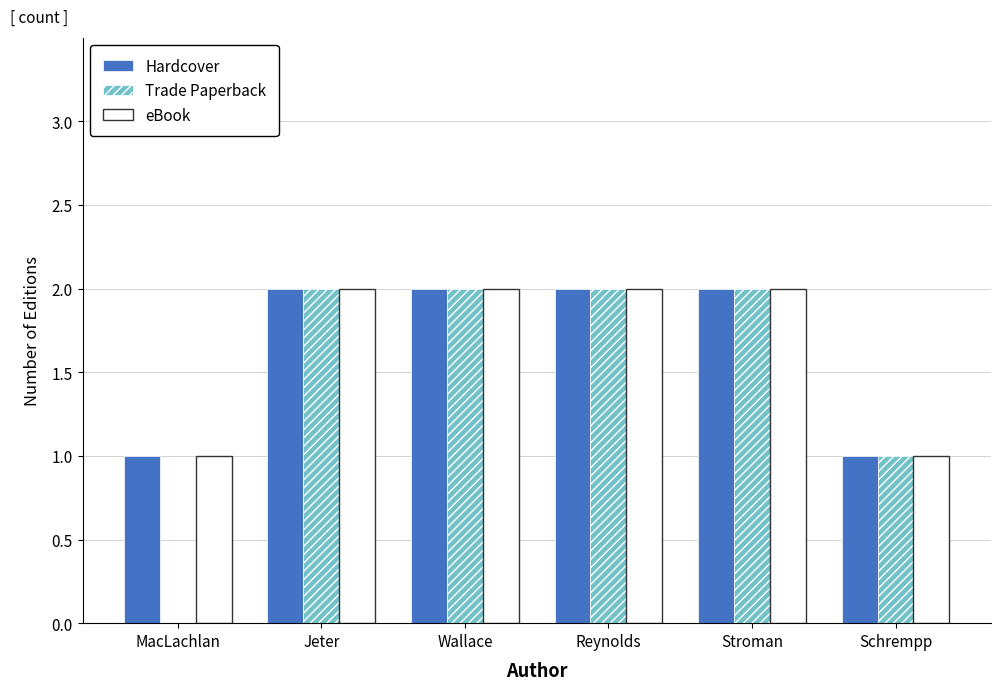

Reading left to right, extract all data points from this chart.

Hardcover: MacLachlan=1	Jeter=2	Wallace=2	Reynolds=2	Stroman=2	Schrempp=1
Trade Paperback: MacLachlan=0	Jeter=2	Wallace=2	Reynolds=2	Stroman=2	Schrempp=1
eBook: MacLachlan=1	Jeter=2	Wallace=2	Reynolds=2	Stroman=2	Schrempp=1